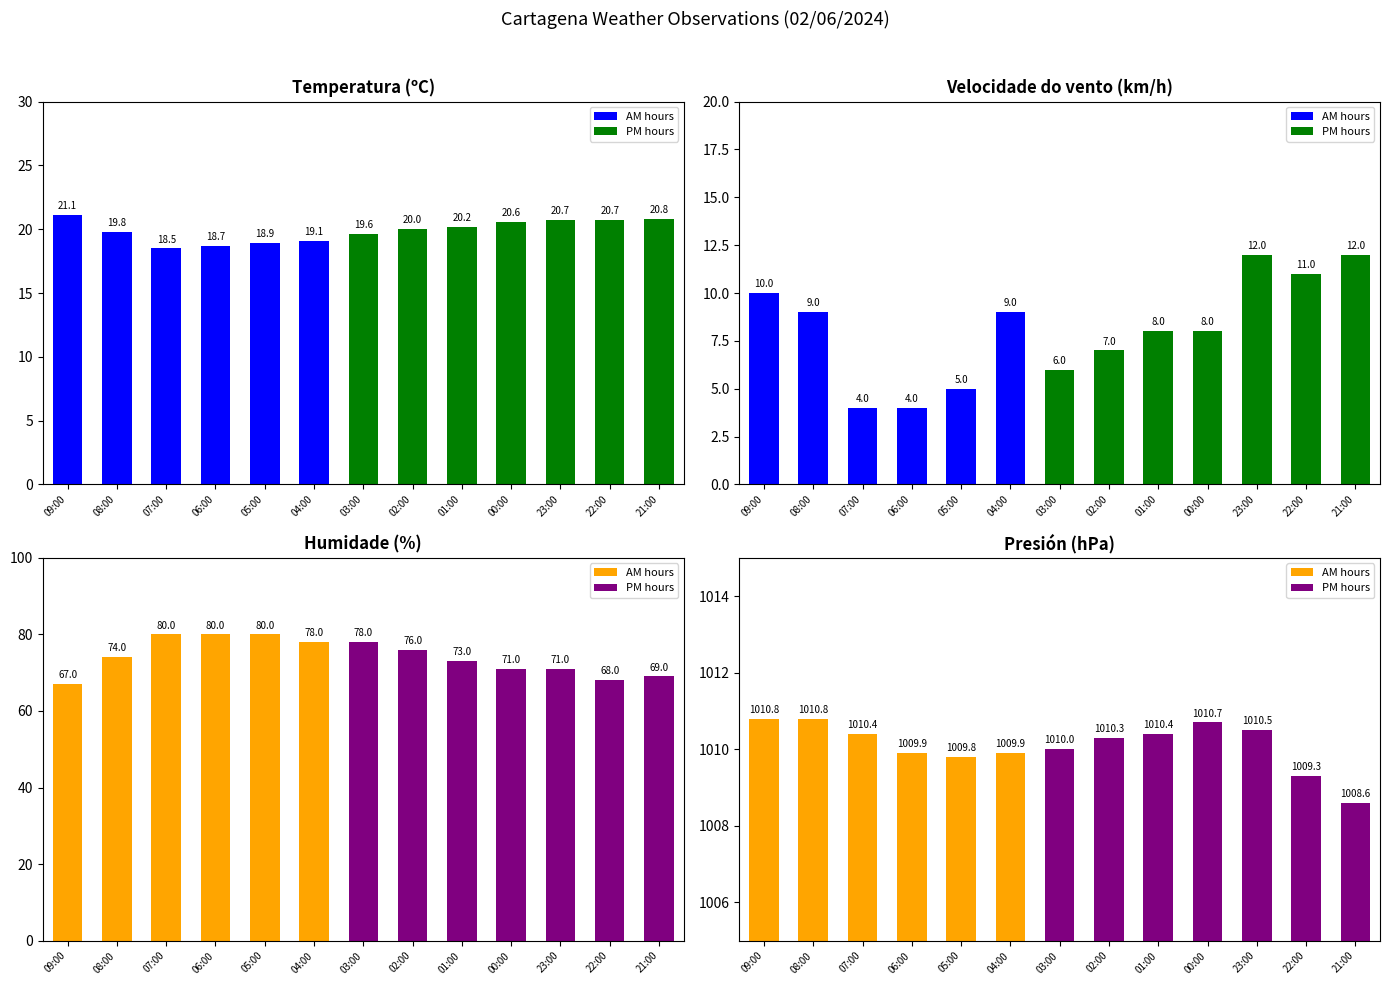

What is the label of the 13th bar from the left?

21:00